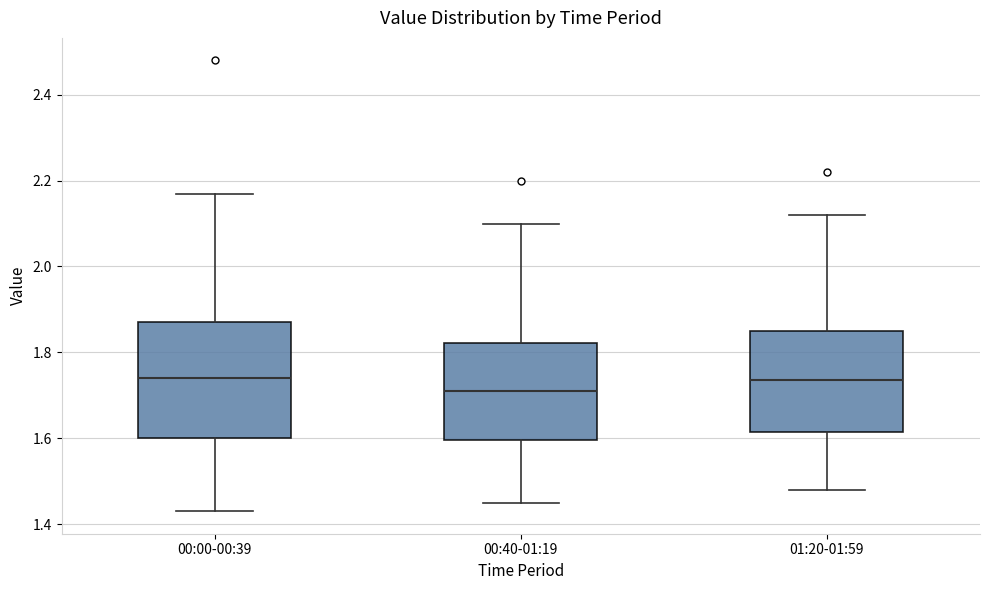

Where is the upper edge of the box for 00:00-00:39 on the y-axis? The values are not printed on the chart, so give them approximately, as read against the axis.

1.88